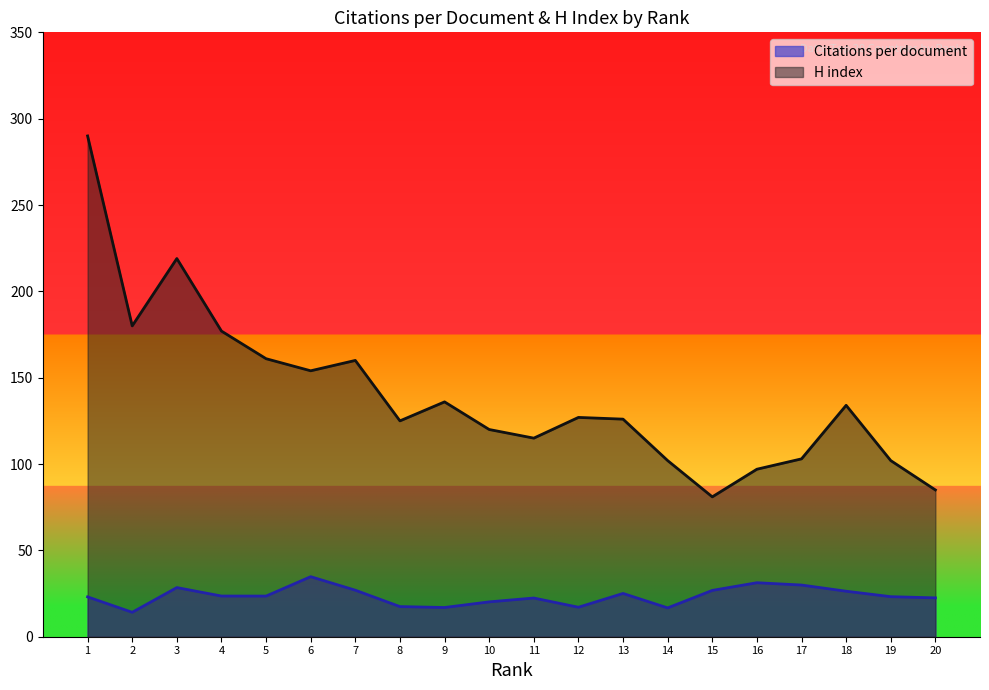

What is the total value across all series at 17?

132.9